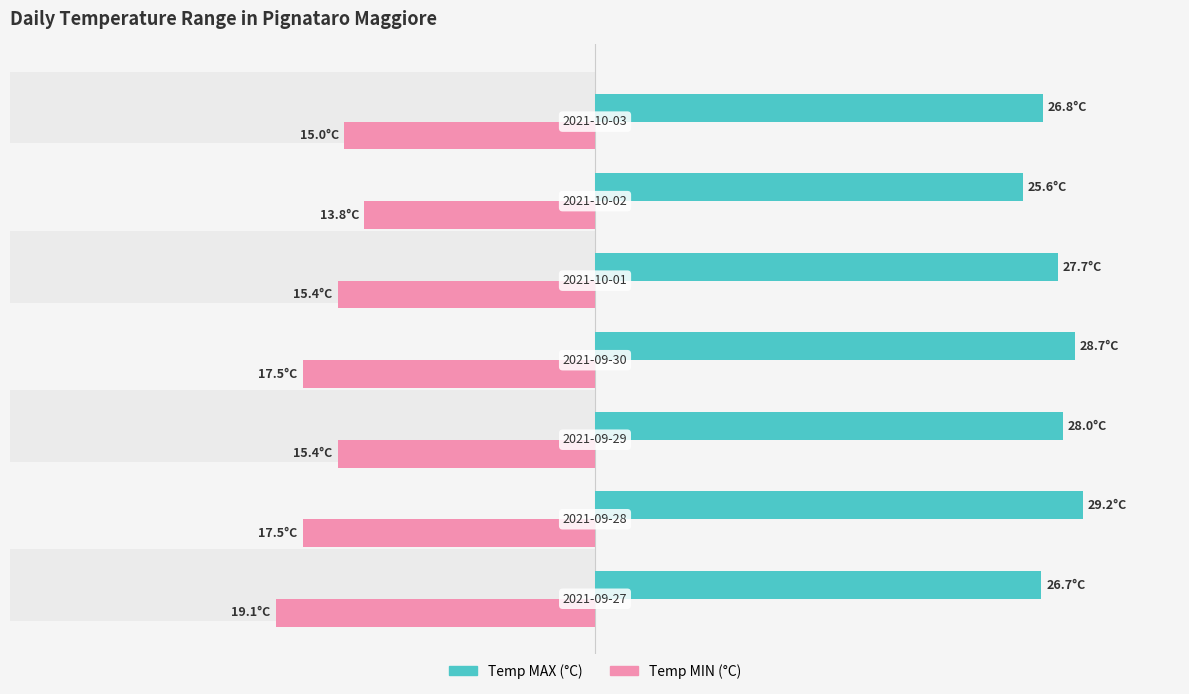

What are all the series names shown in the legend?

Temp MAX (°C), Temp MIN (°C)